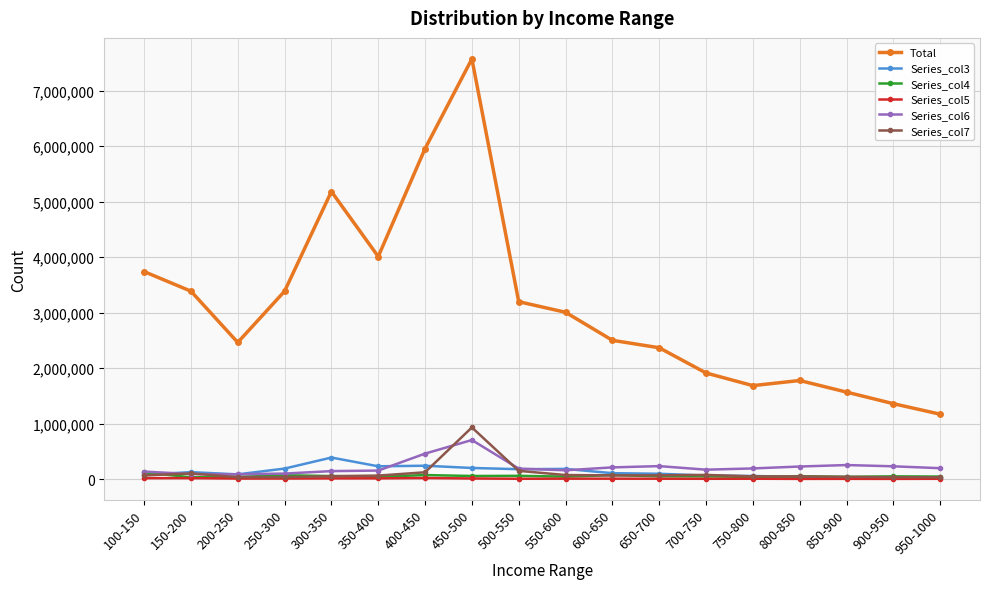

Is this an area chart (filled region under the line)?

No